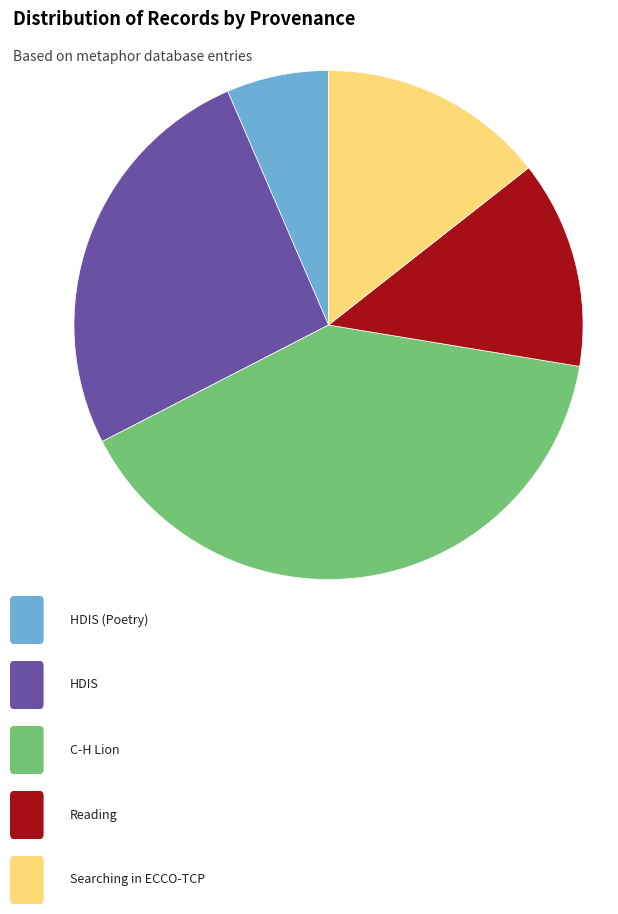

Is there a majority slice in this chart?

No